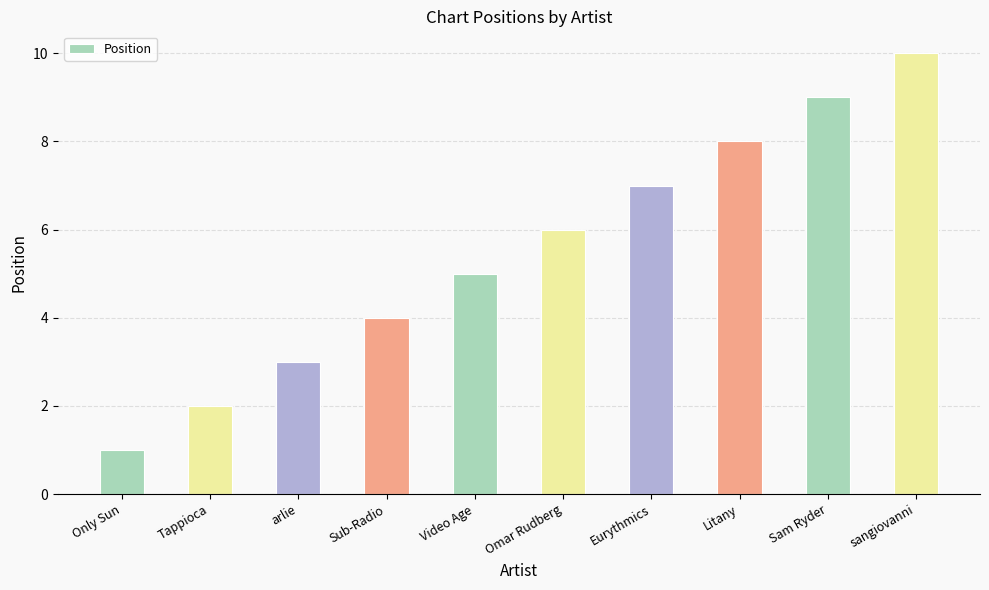

The chart shows a value of 9 at Omar Rudberg. True or false?

False